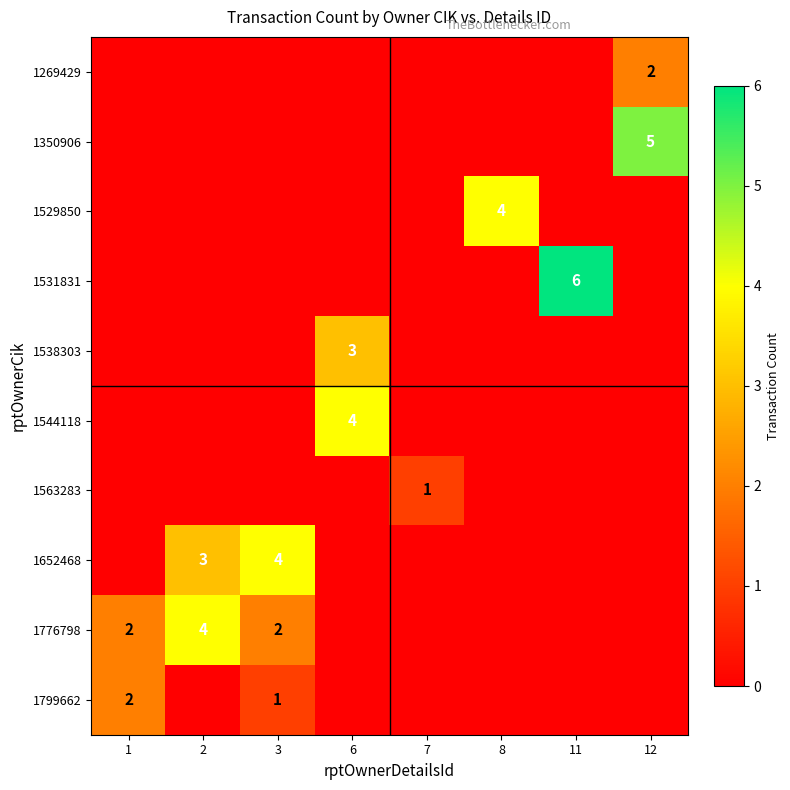

Is it true that 1776798 equals 1 at 1?

False